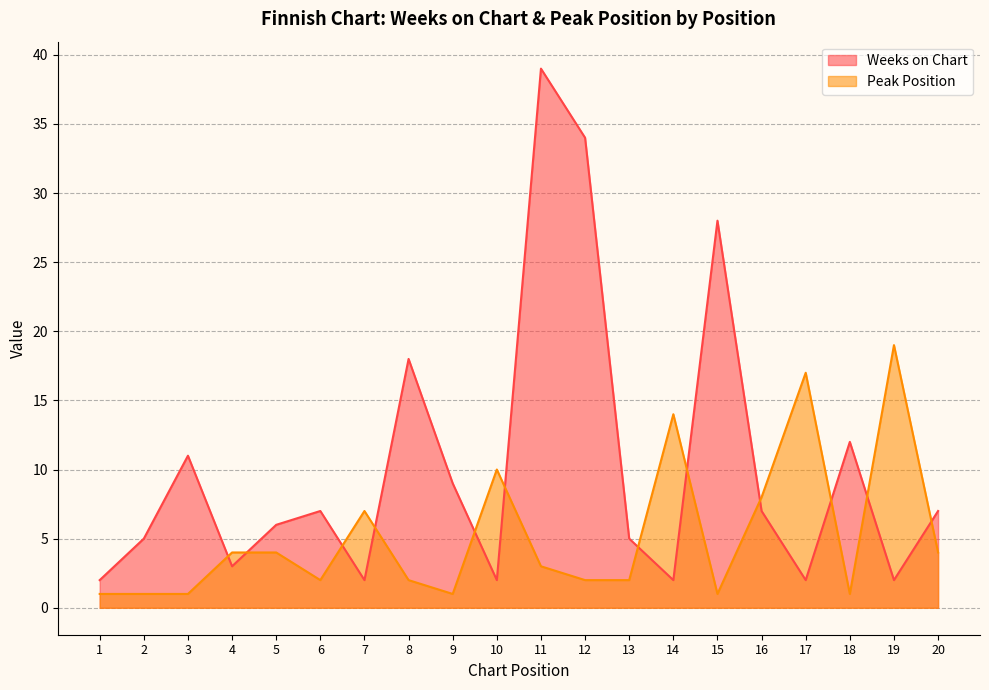

Is it true that Weeks on Chart equals 5 at 4?

False